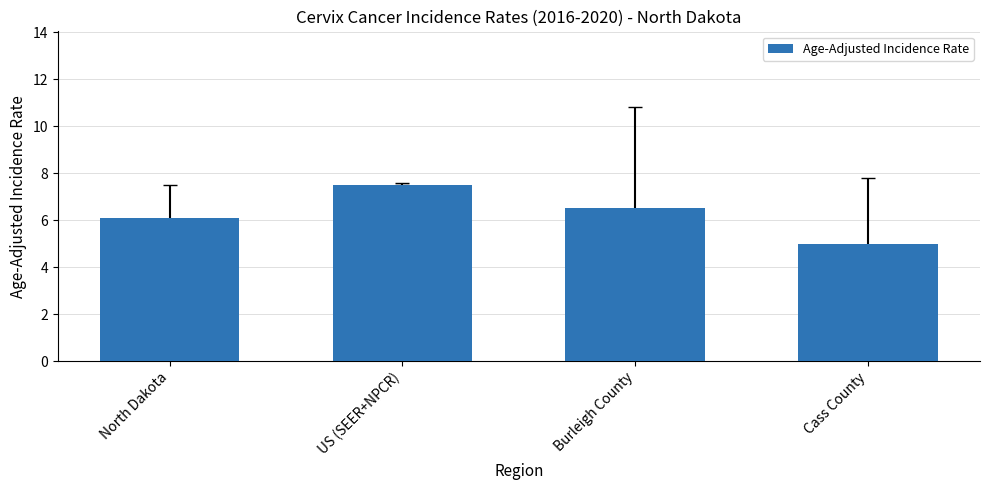

Reading left to right, transcribe all the data shown in this chart.

North Dakota=6.1	US (SEER+NPCR)=7.5	Burleigh County=6.5	Cass County=5.0